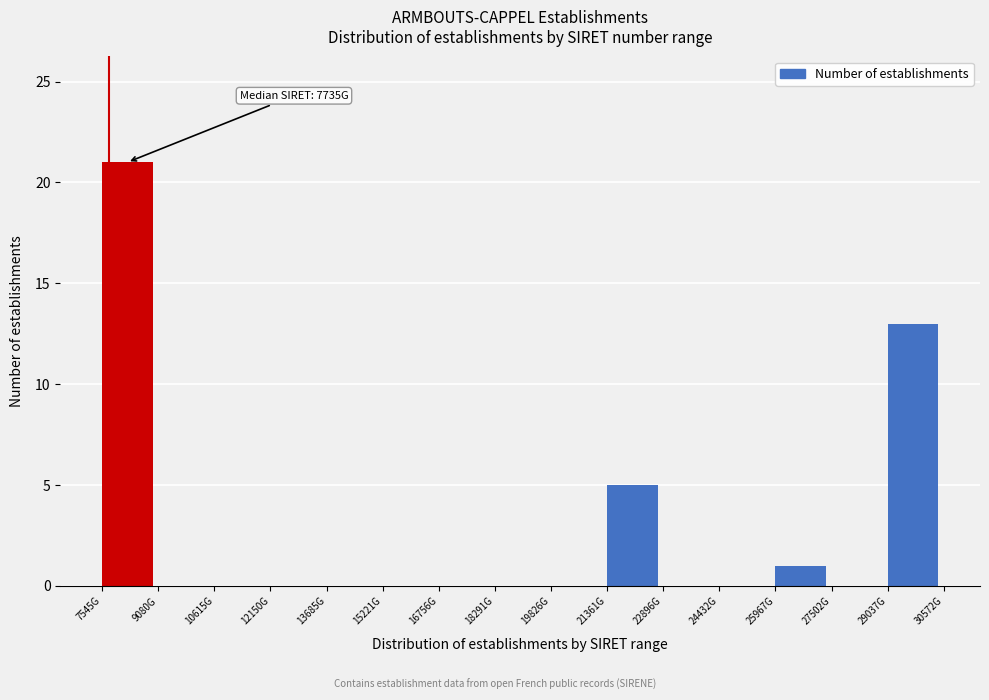

Reading right to left, transcribe all the data shown in this chart.

29037G=13	27502G=0	25967G=1	24432G=0	22896G=0	21361G=5	19826G=0	18291G=0	16756G=0	15221G=0	13685G=0	12150G=0	10615G=0	9080G=0	7545G=21